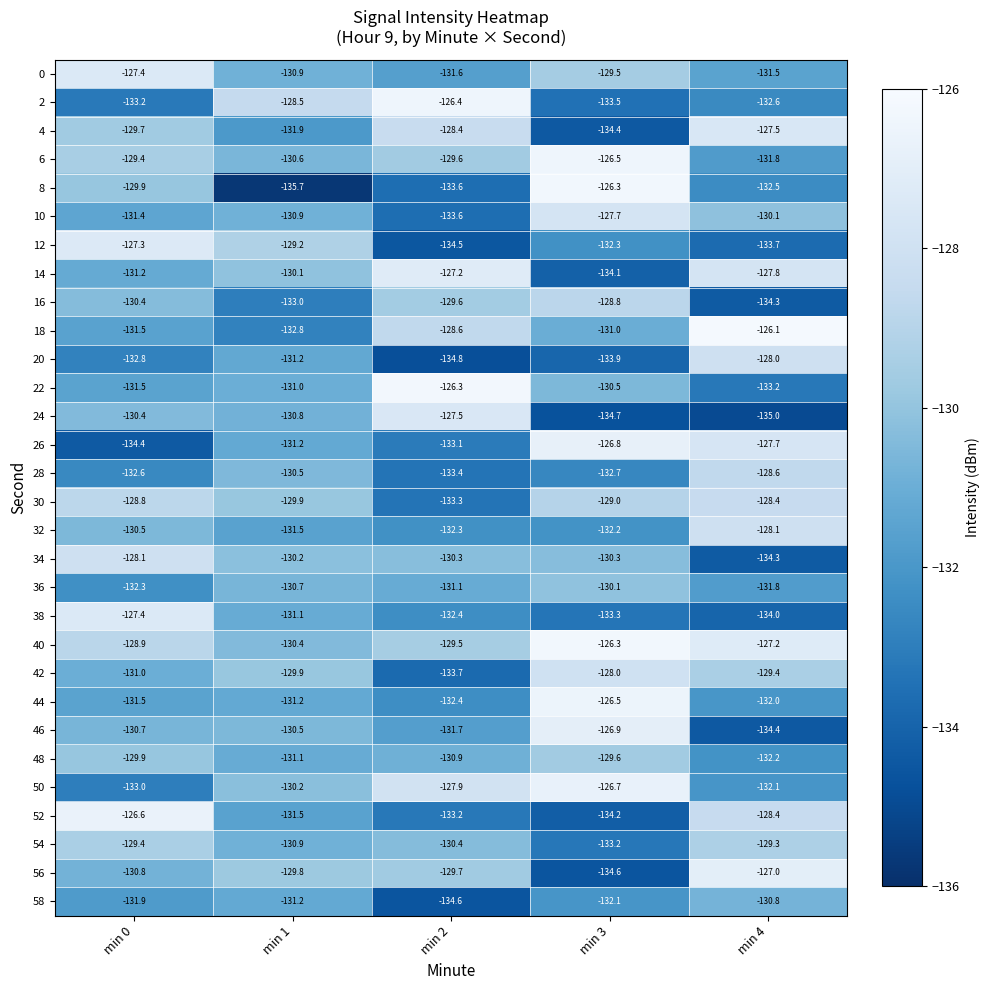

What is the sum of the 48 values at min 4 and min 0?

-262.1